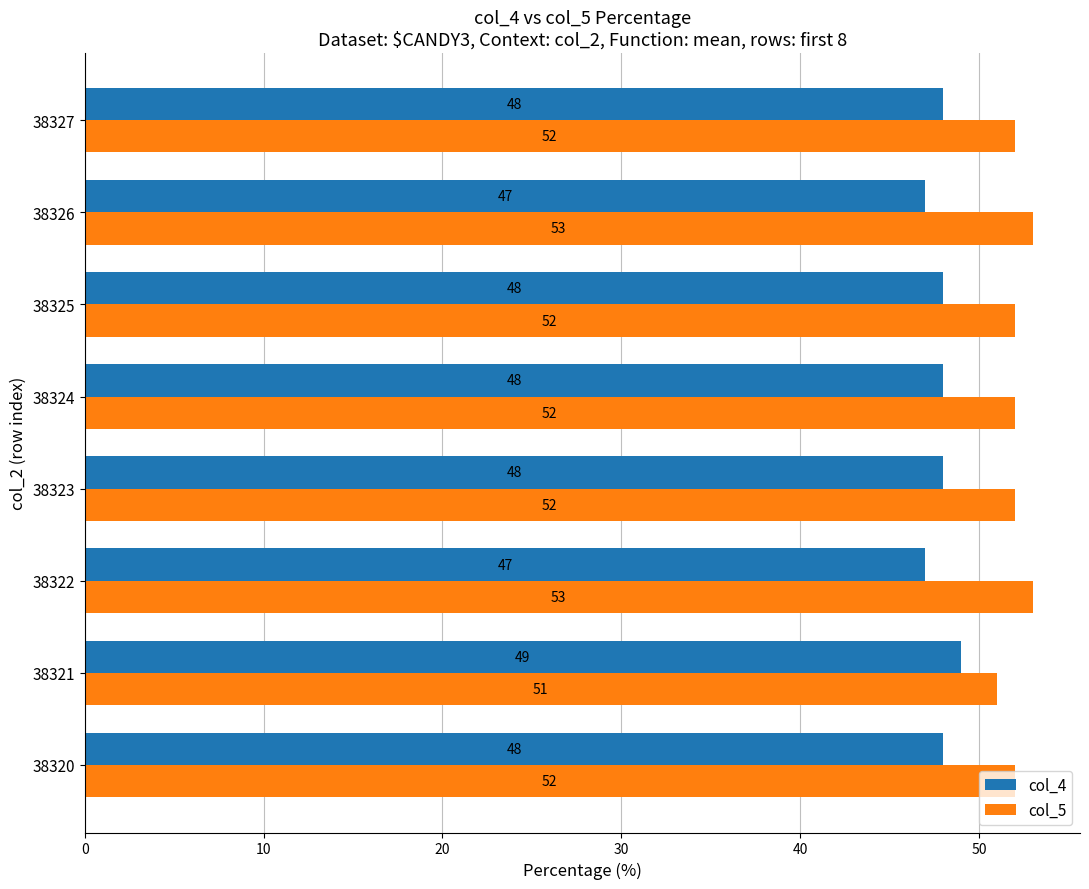

What is the smallest value displayed?

47